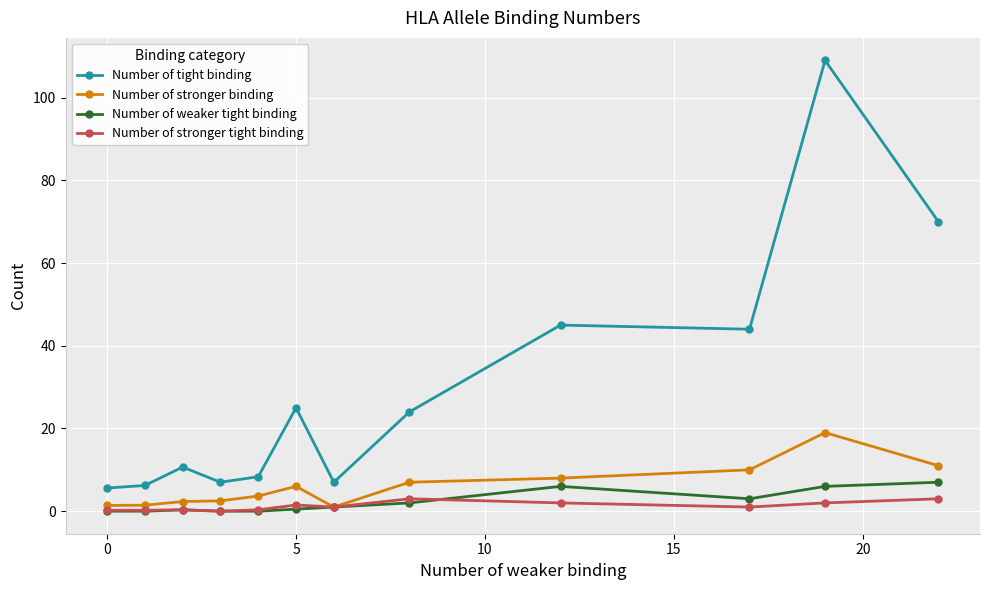

What is the highest value of the Number of stronger tight binding series?

3.0